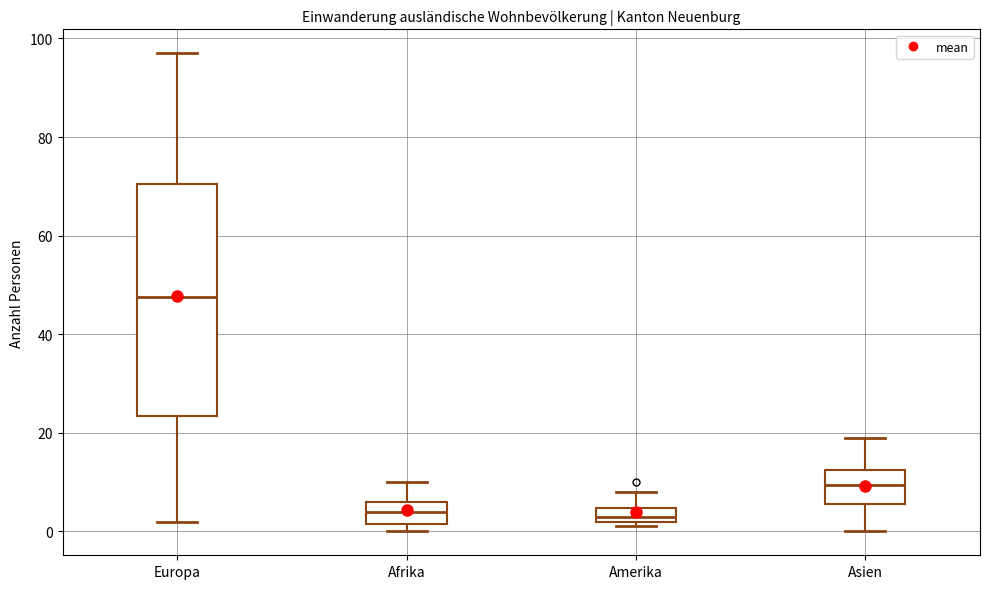

Where is the lower edge of the box for Amerika on the y-axis? The values are not printed on the chart, so give them approximately, as read against the axis.

2